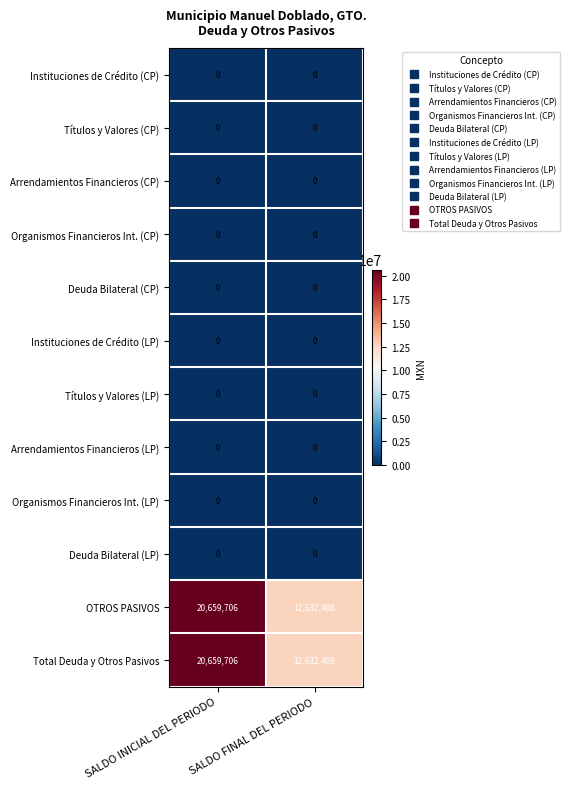

What is the difference between the highest and lowest values at SALDO FINAL DEL PERIODO?

12632408